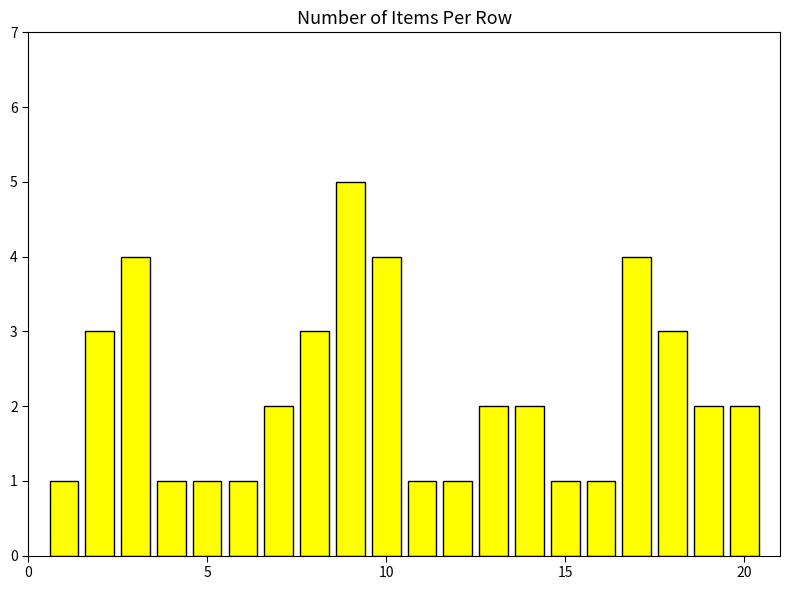

What is the difference between the second highest and second lowest values?

3